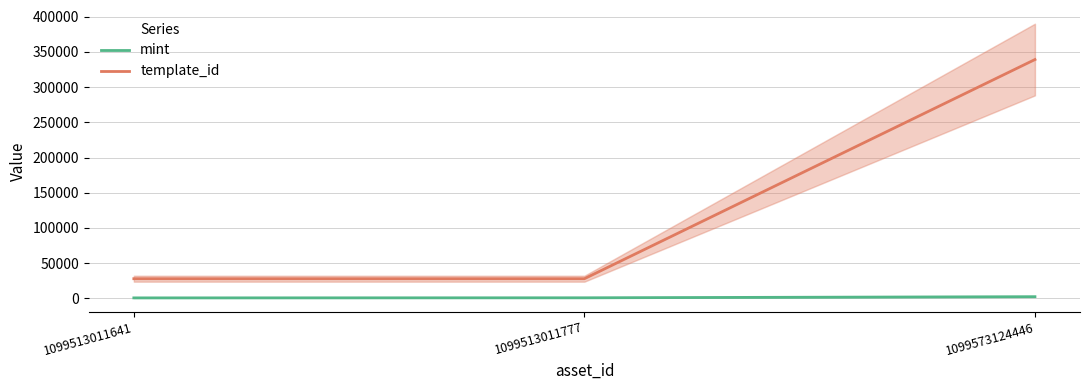

What is the spread (max minus min) of values at 1099513011641?

27221